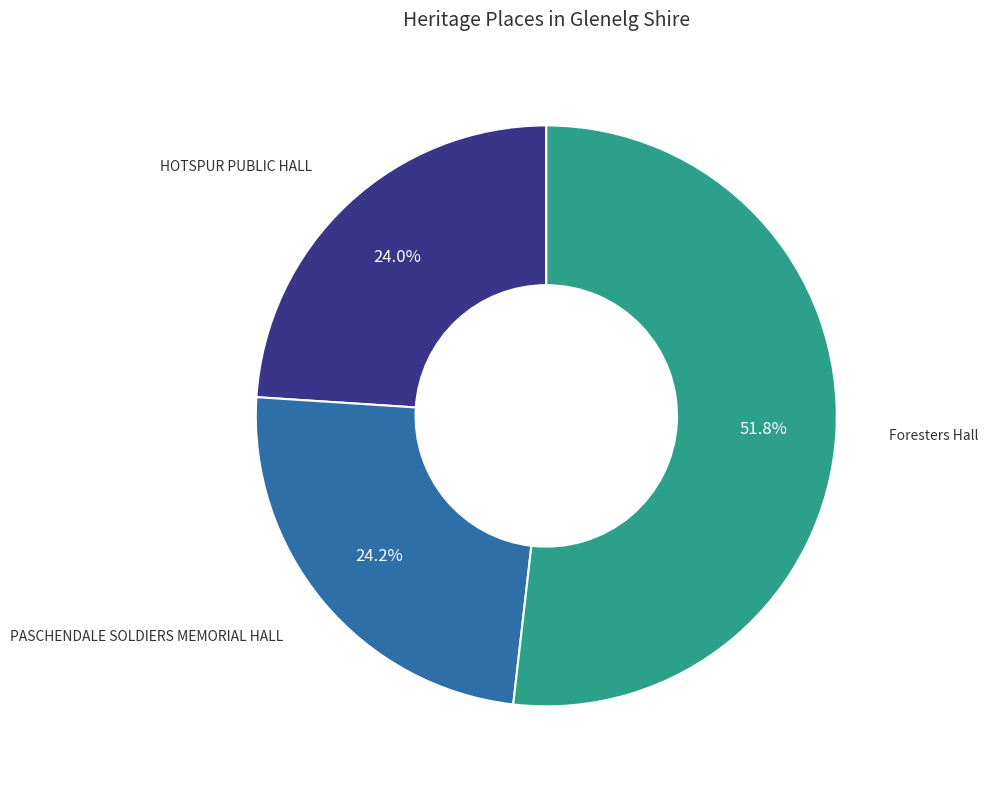

Is there a majority slice in this chart?

Yes